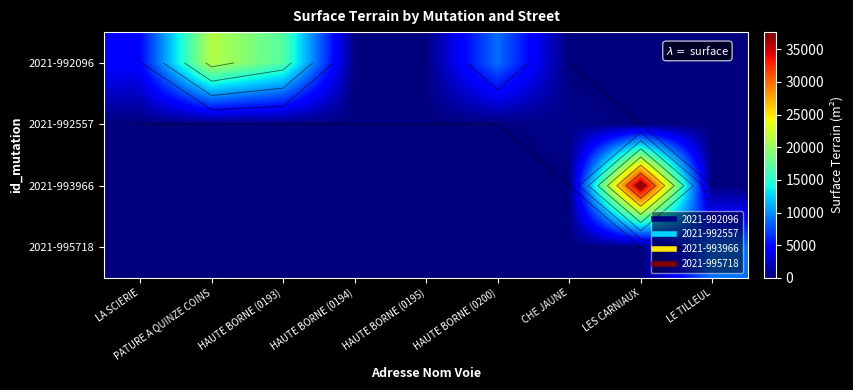

True or false: 2021-995718 has a value of -5252 at HAUTE BORNE (0195).

False